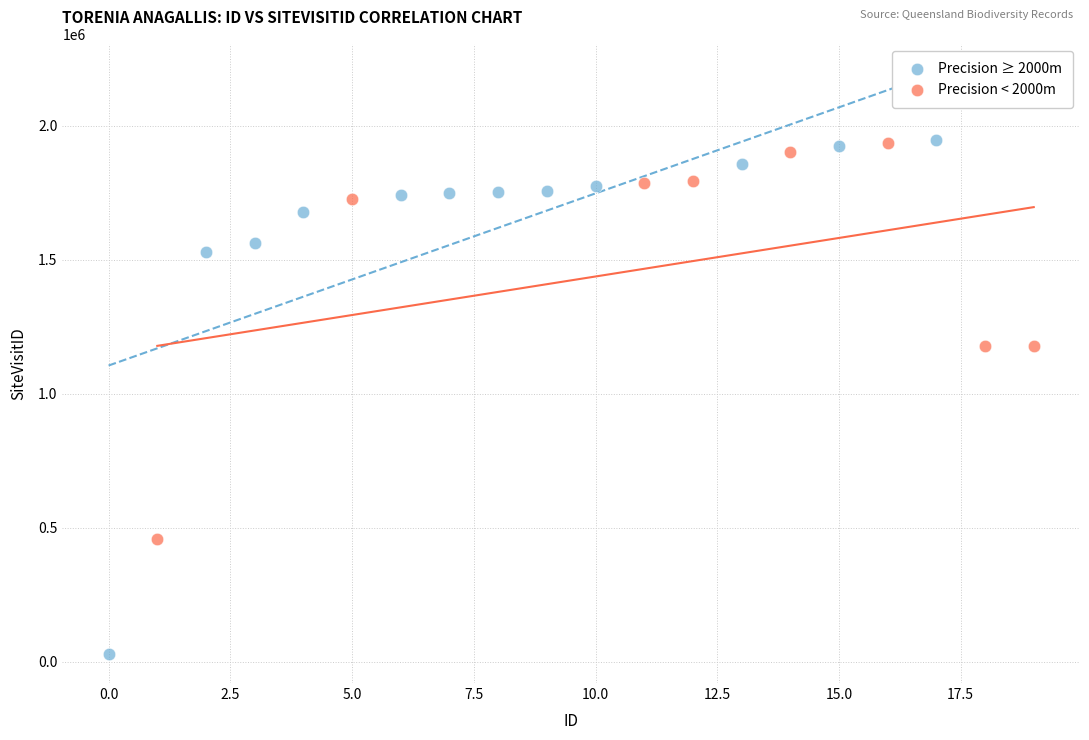

Which series has the widest spread of Y values?

Precision ≥ 2000m